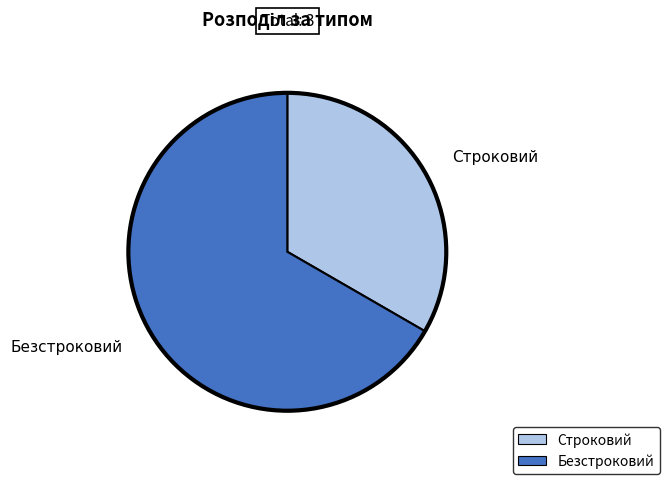

True or false: Безстроковий accounts for 67% of the total.

True